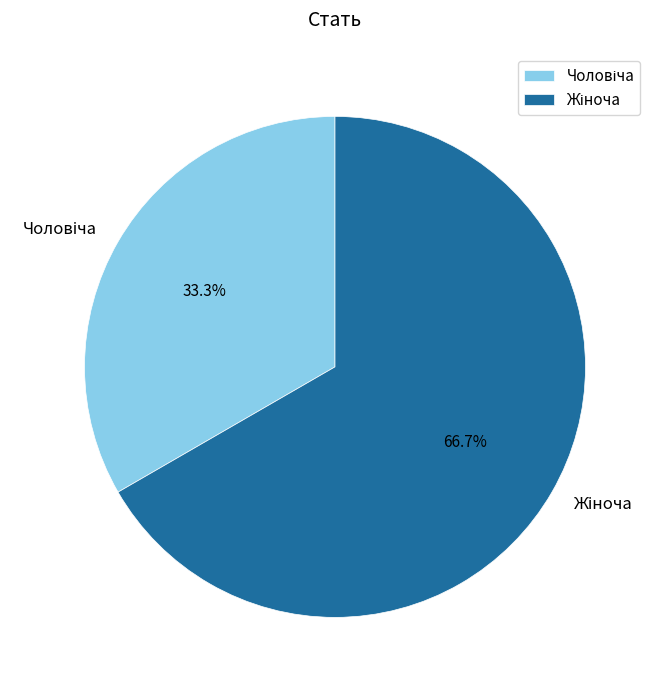

Is there any slice that represents more than half of the pie?

Yes